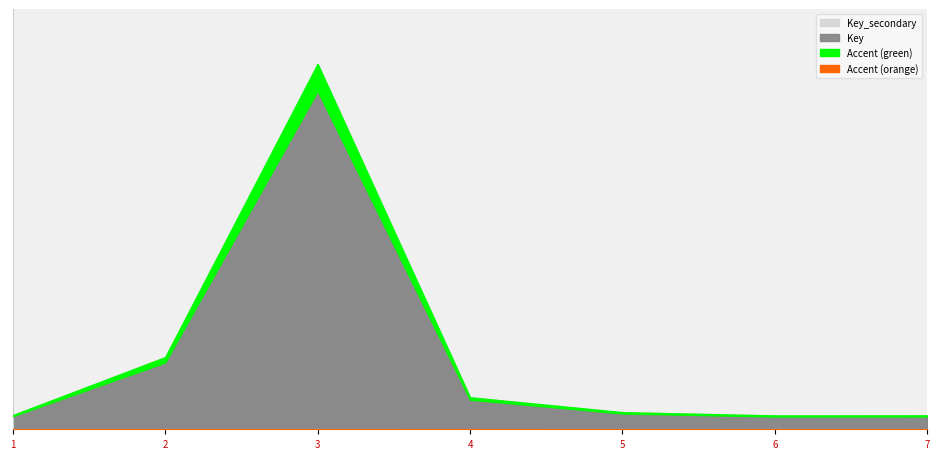

Which series has the widest spread of values?

Key